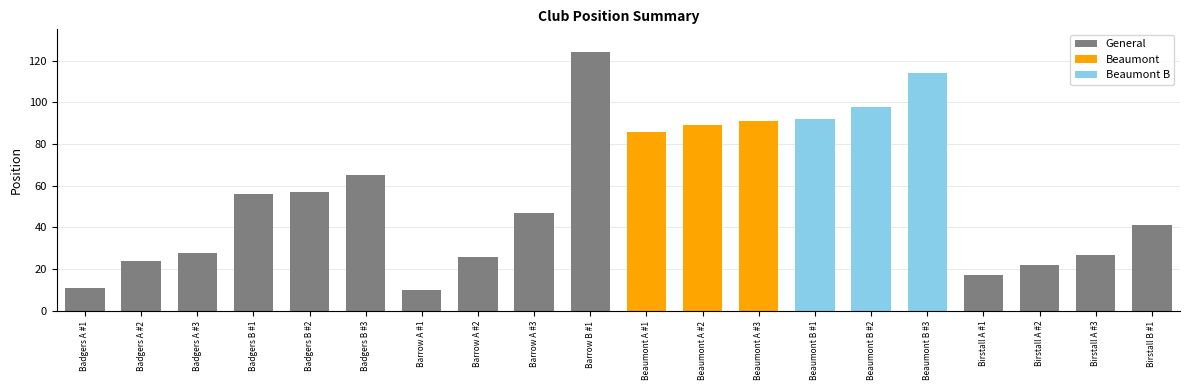

What is the minimum value shown in the chart?

10